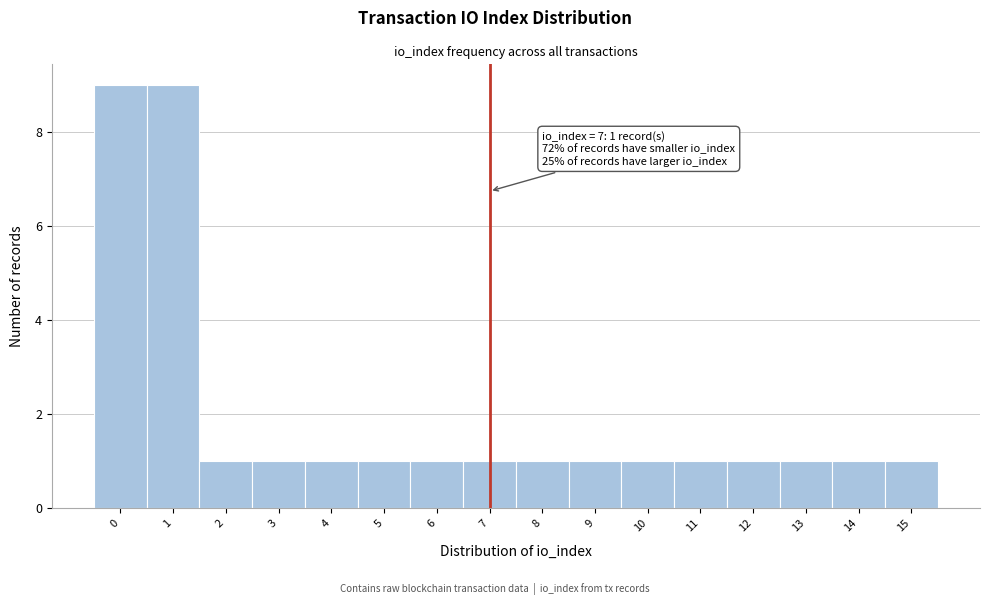

Reading left to right, list all the values displayed in this chart.

0=9	1=9	2=1	3=1	4=1	5=1	6=1	7=1	8=1	9=1	10=1	11=1	12=1	13=1	14=1	15=1